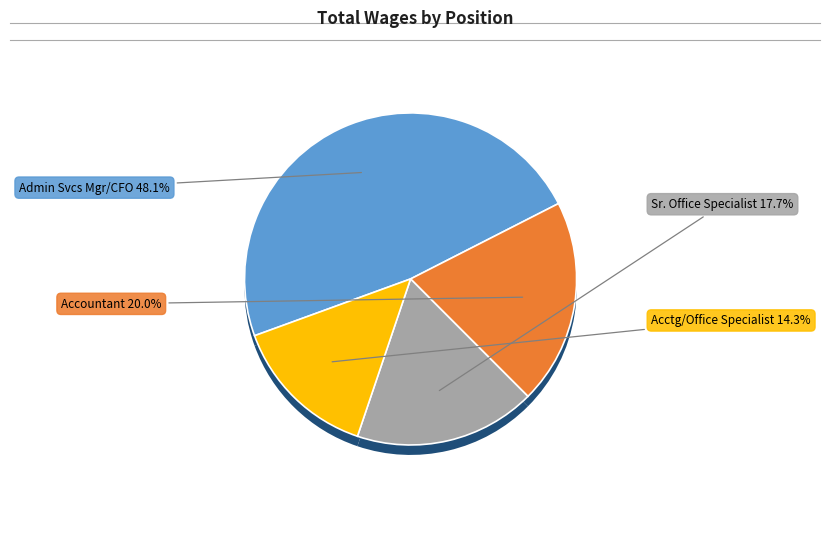

Is there a majority slice in this chart?

No